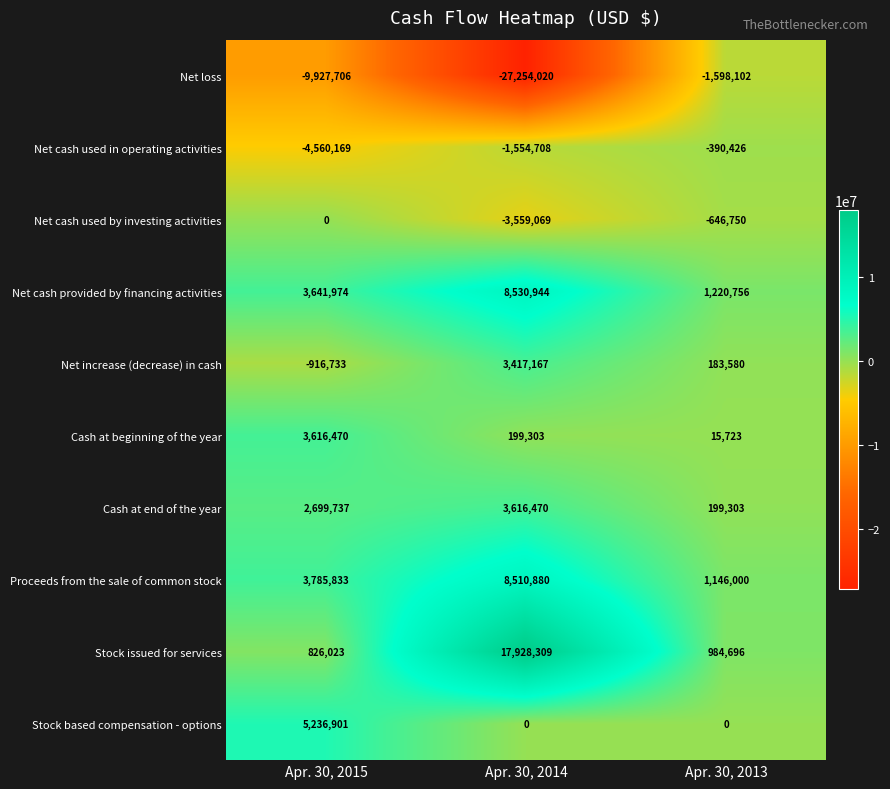

Count the number of data series in this chart.

10